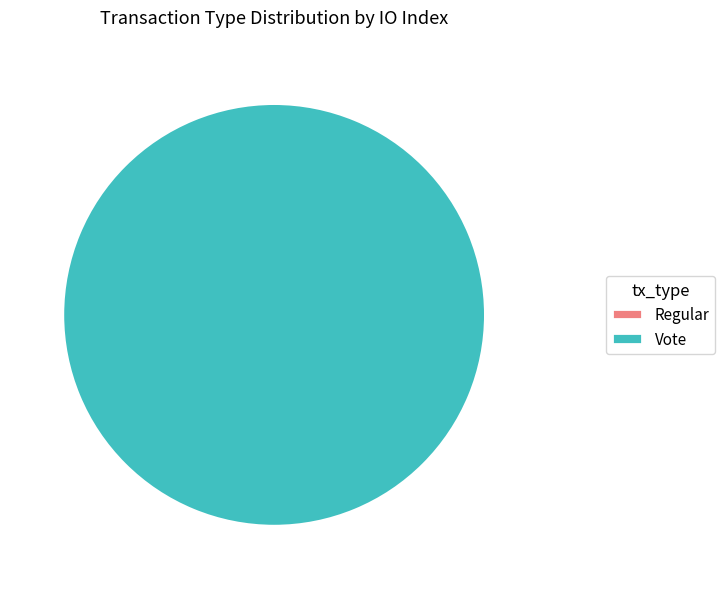

What portion of the pie excludes Regular?

100.0%